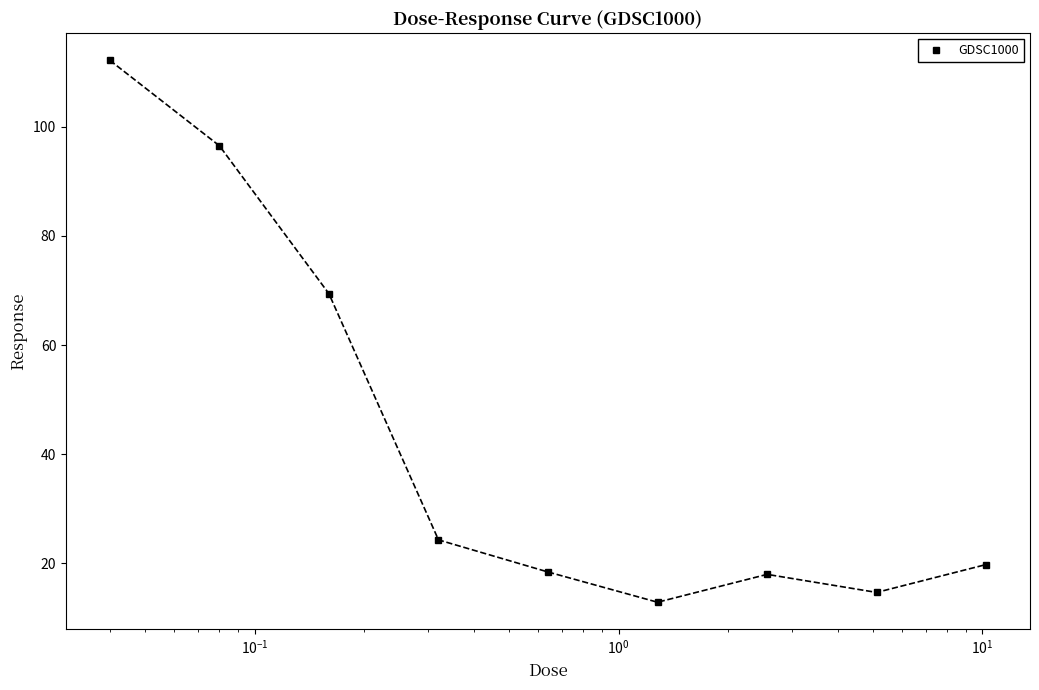

What is the maximum value shown in the chart?

112.2